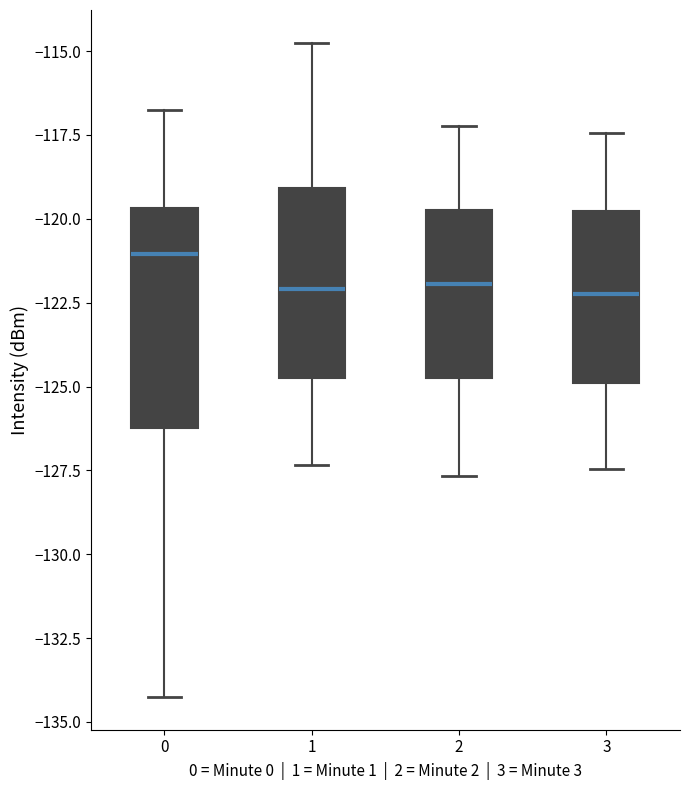

Reading left to right, transcribe this box plot: for each box, give where its median line is, the range the box spans, and where its two whiskers end, as read against the y-axis. The values are not printed on the chart, so give them approximately, as read against the axis.

0: median -121.0, box -126.0 to -119.5, whiskers -134.5 to -117.0
1: median -122.0, box -124.5 to -119.0, whiskers -127.5 to -115.0
2: median -122.0, box -124.5 to -119.5, whiskers -127.5 to -117.0
3: median -122.0, box -125.0 to -120.0, whiskers -127.5 to -117.5